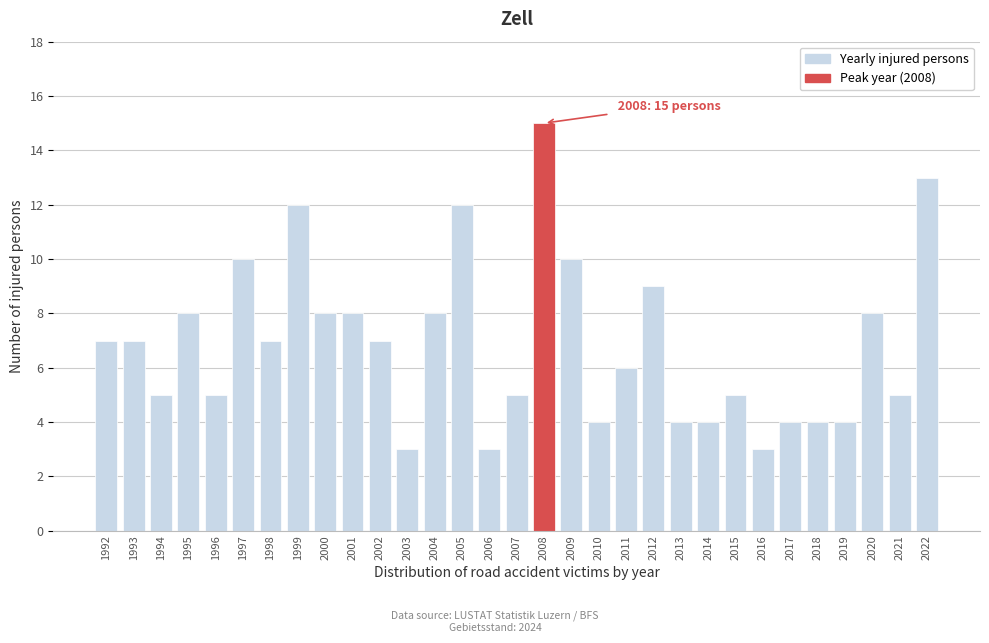

What is the difference between the maximum and minimum values?

12